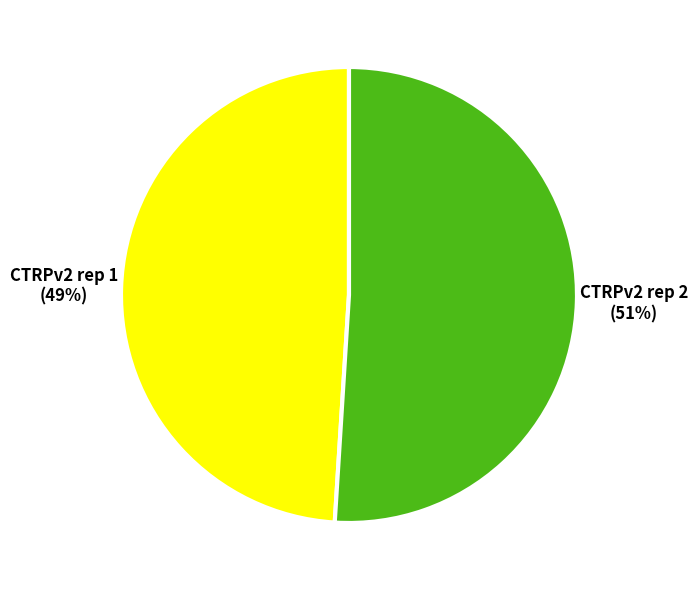

How many segments does this pie chart have?

2